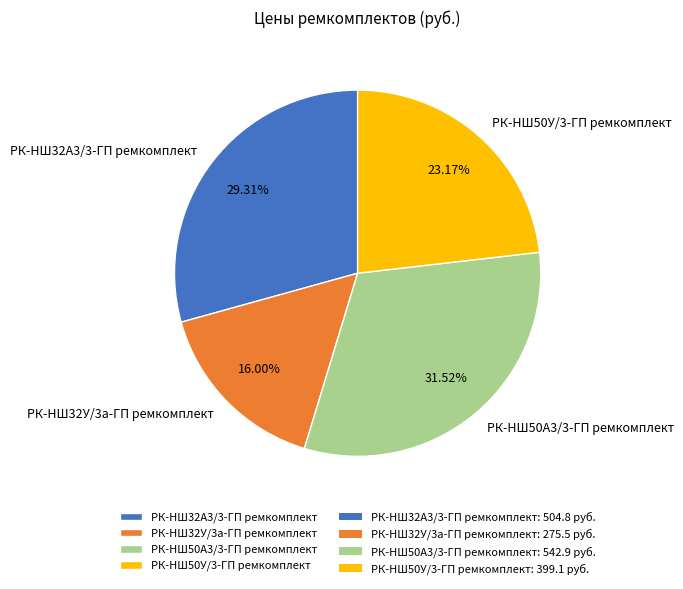

What percentage is the РК-НШ50А3/3-ГП ремкомплект slice, to the nearest percent?

32%